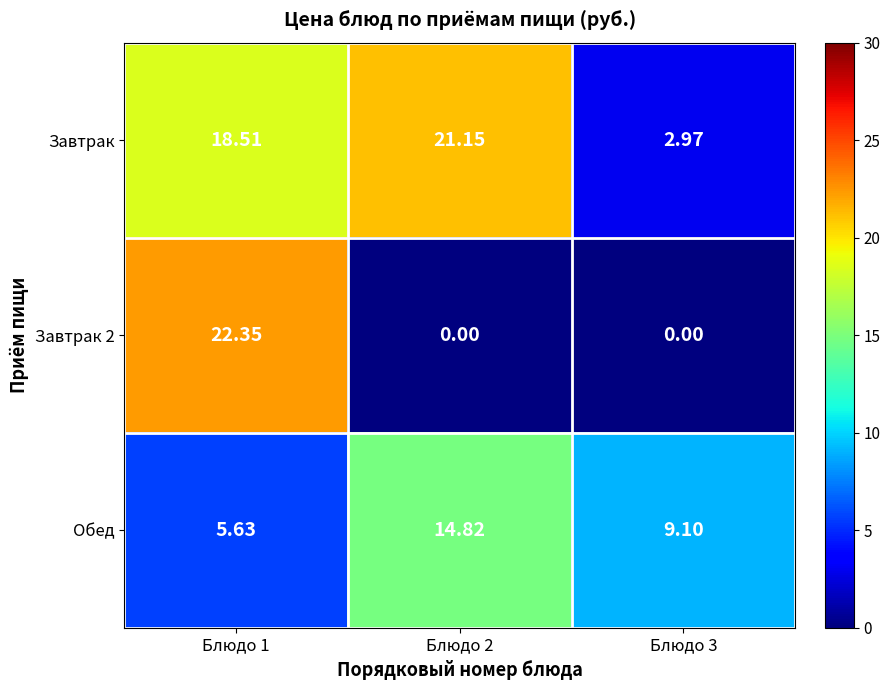

Which series has the largest total across all categories?

Завтрак